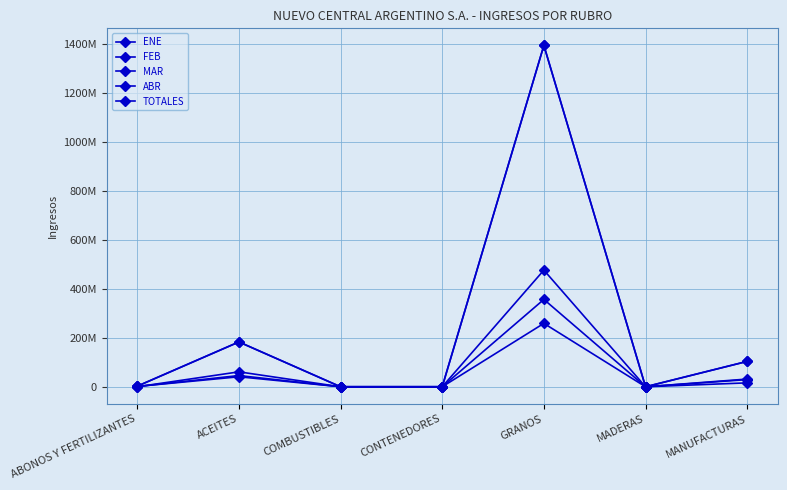

Does the chart have visible grid lines?

Yes